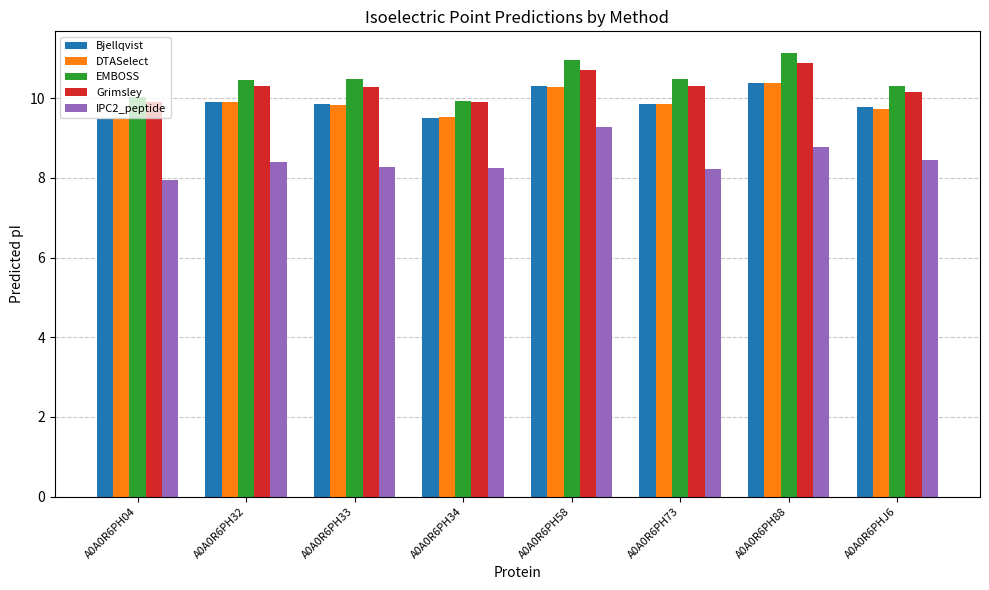

At which label does IPC2_peptide reach its peak?

A0A0R6PH58